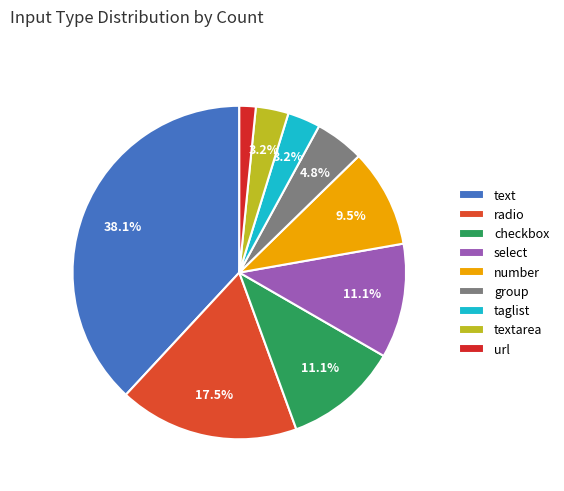

The checkbox slice represents 11% of the pie. True or false?

True